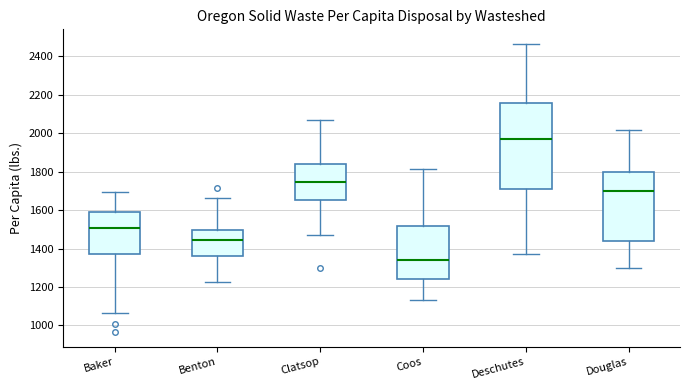

Comparing the boxes themselves (not the whiskers), which one is the tallest?

Deschutes